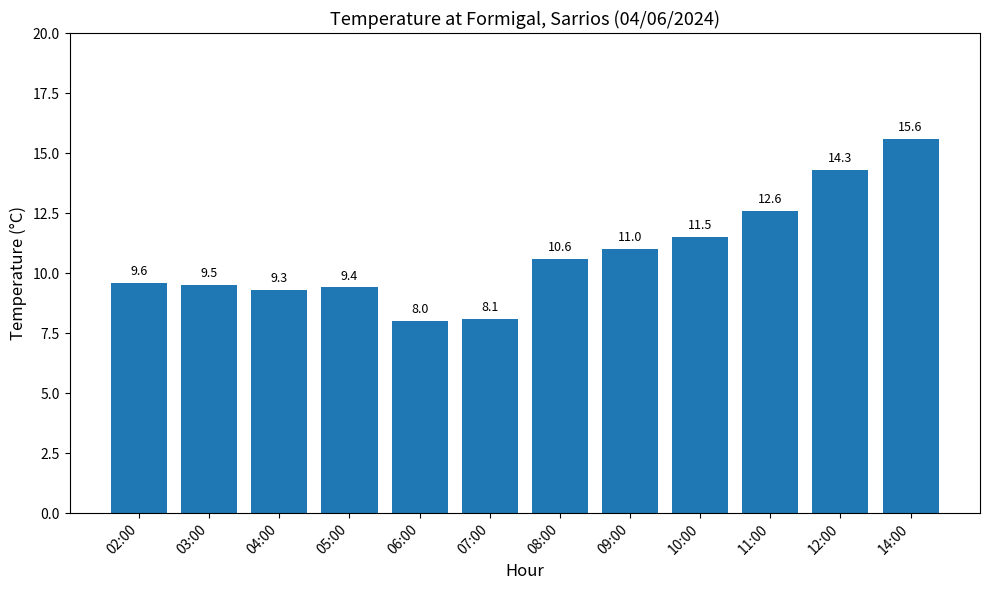

Count the number of categories in the chart.

12